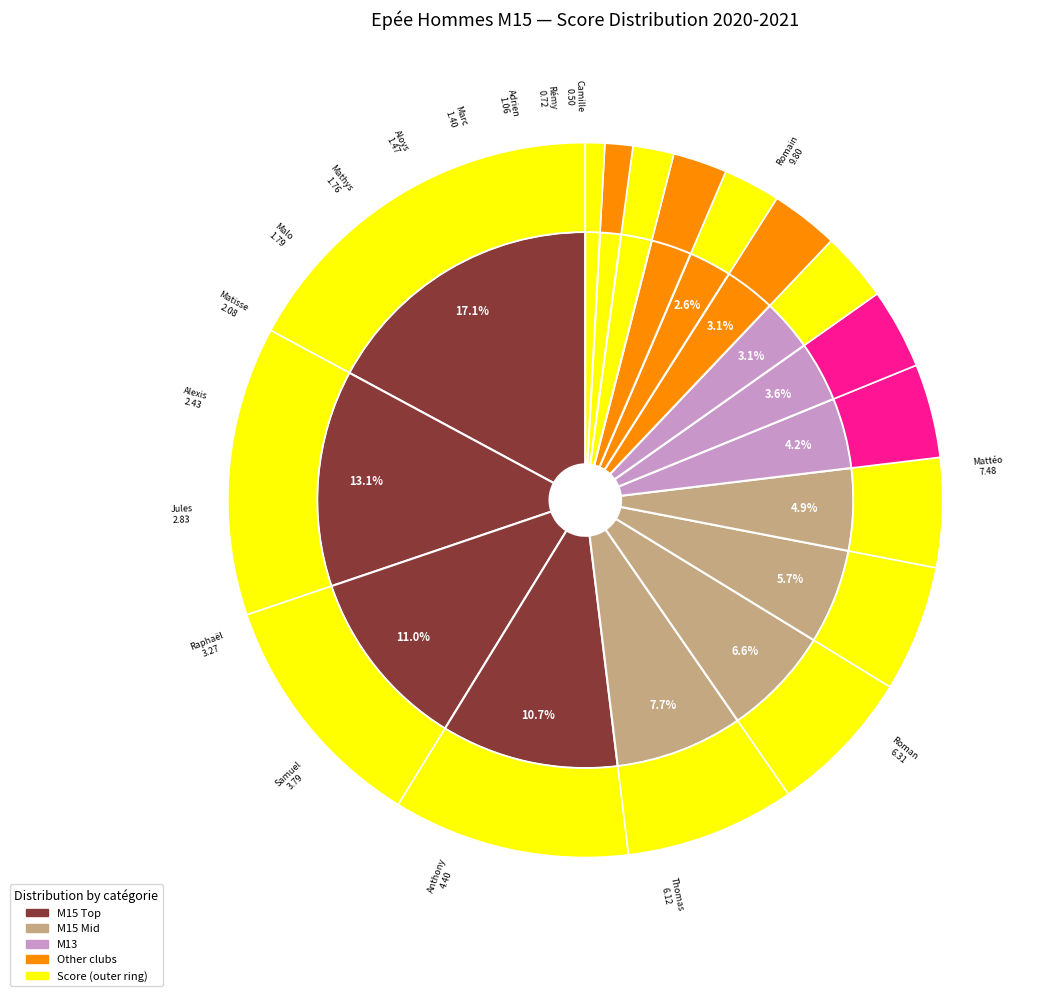

How many slices are in this pie chart?

17